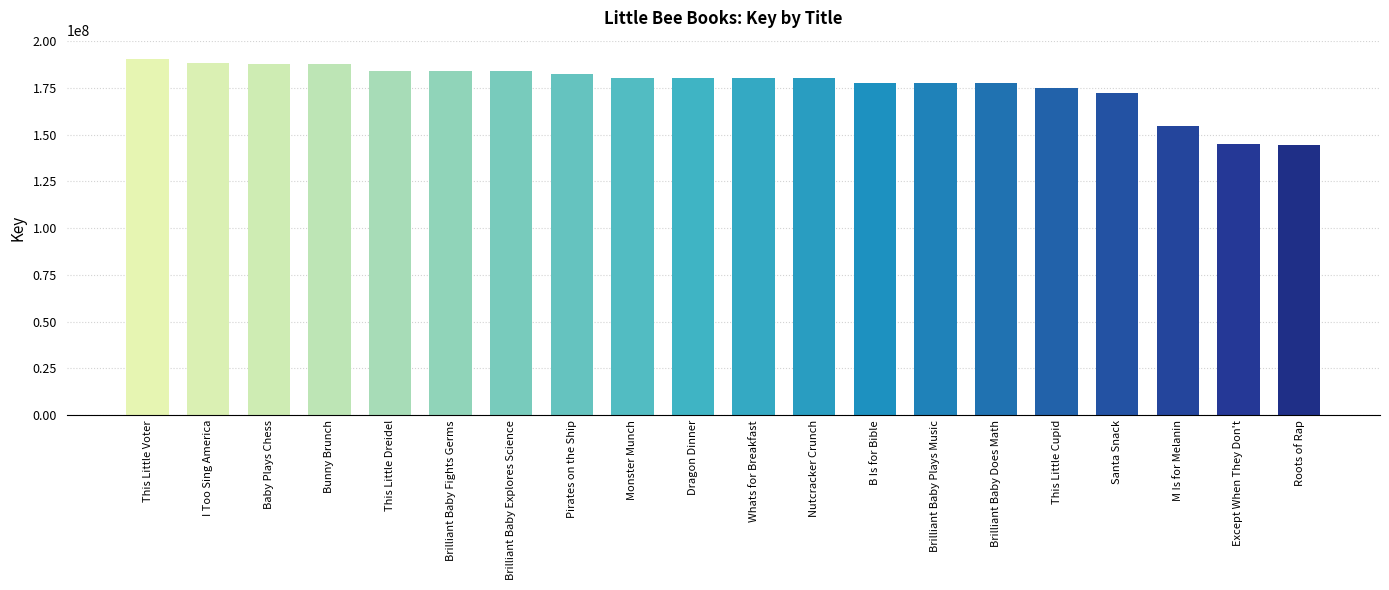

What is the difference between the second highest and minimum values?

43569381